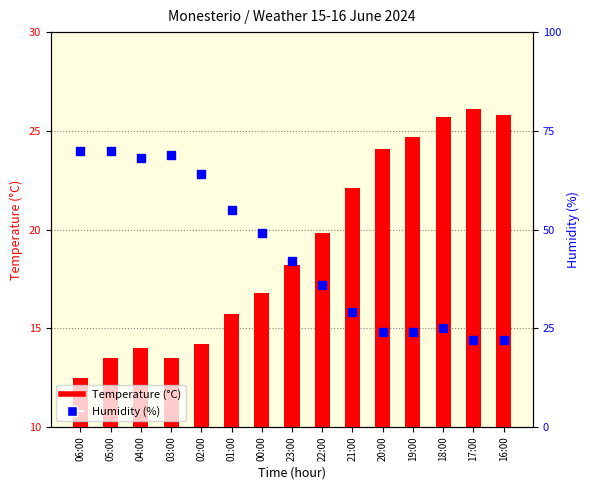

What are all the series names shown in the legend?

Temperature (°C), Humidity (%)